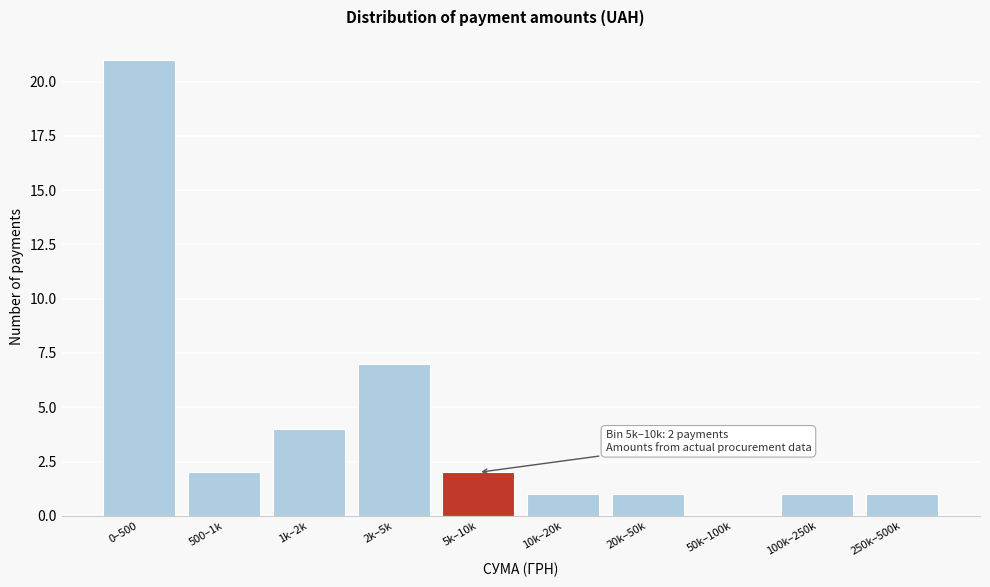

Reading right to left, extract all data points from this chart.

250k–500k=1	100k–250k=1	50k–100k=0	20k–50k=1	10k–20k=1	5k–10k=2	2k–5k=7	1k–2k=4	500–1k=2	0–500=21